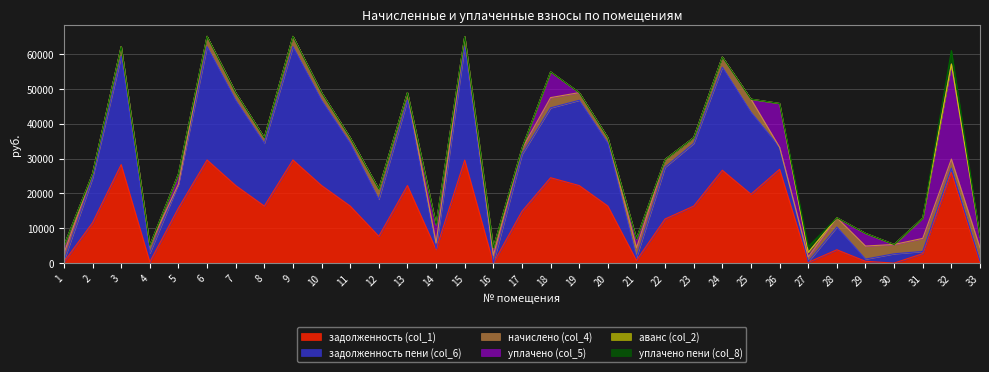

What is the difference between the maximum and minimum values in the уплачено (col_5) series?

27299.5